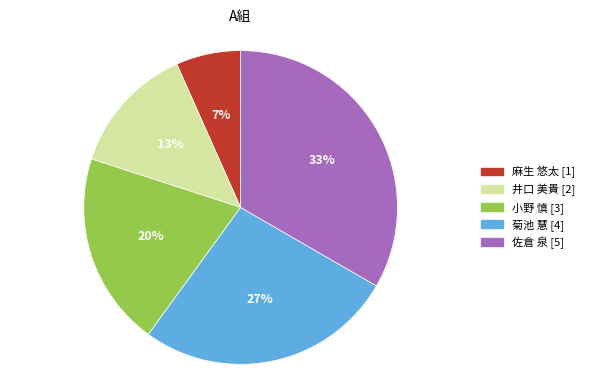

Rank the categories by value from highest to lowest.

佐倉 泉, 菊池 慧, 小野 慎, 井口 美貴, 麻生 悠太